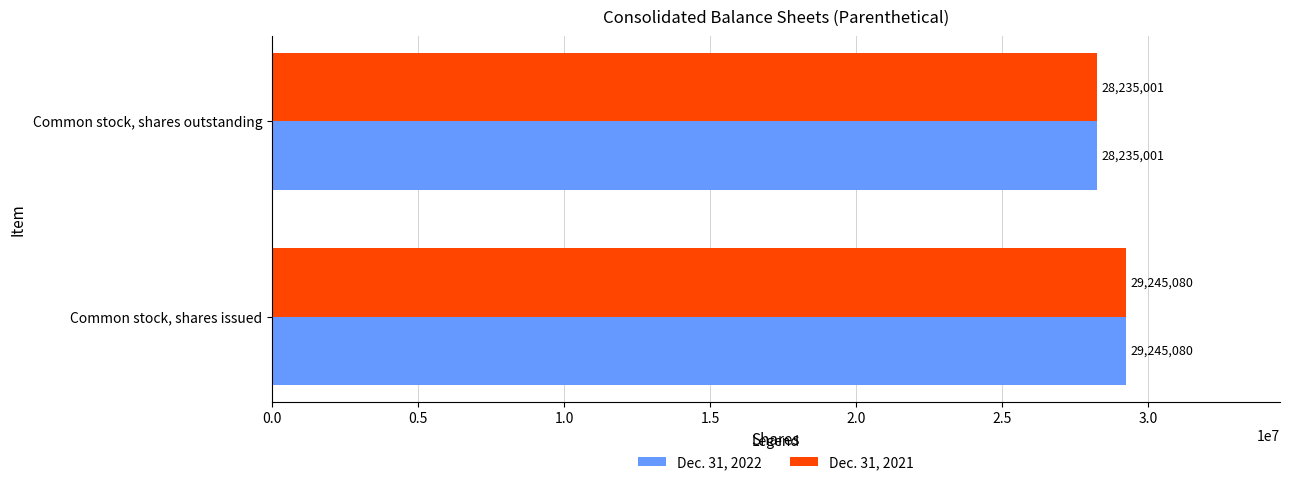

What is the sum of all Dec. 31, 2021 values?

57480081